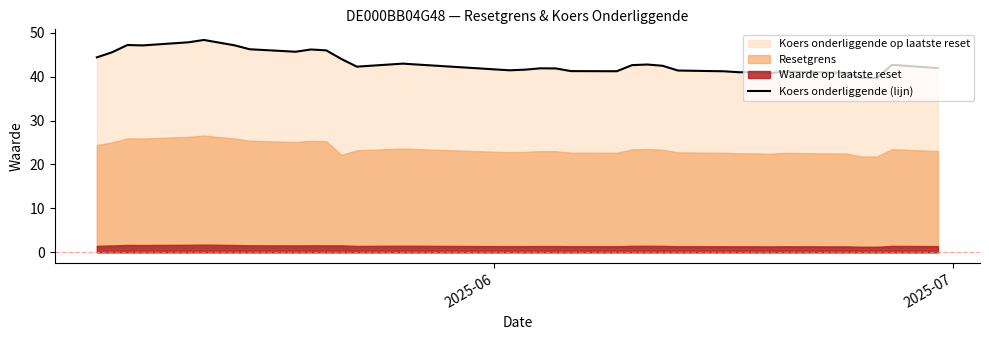

What is the maximum value for Koers onderliggende (lijn)?

48.4